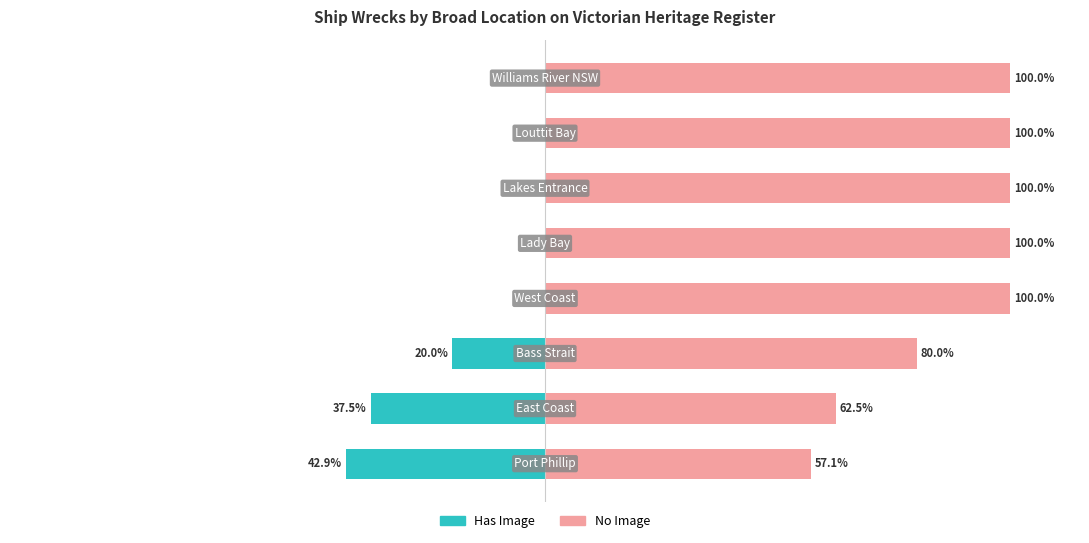

Reading right to left, extract all data points from this chart.

Has Image: 7=0.0	6=0.0	5=0.0	4=0.0	3=0.0	2=-20.0	1=-37.5	0=-42.9
No Image: 7=100.0	6=100.0	5=100.0	4=100.0	3=100.0	2=80.0	1=62.5	0=57.1